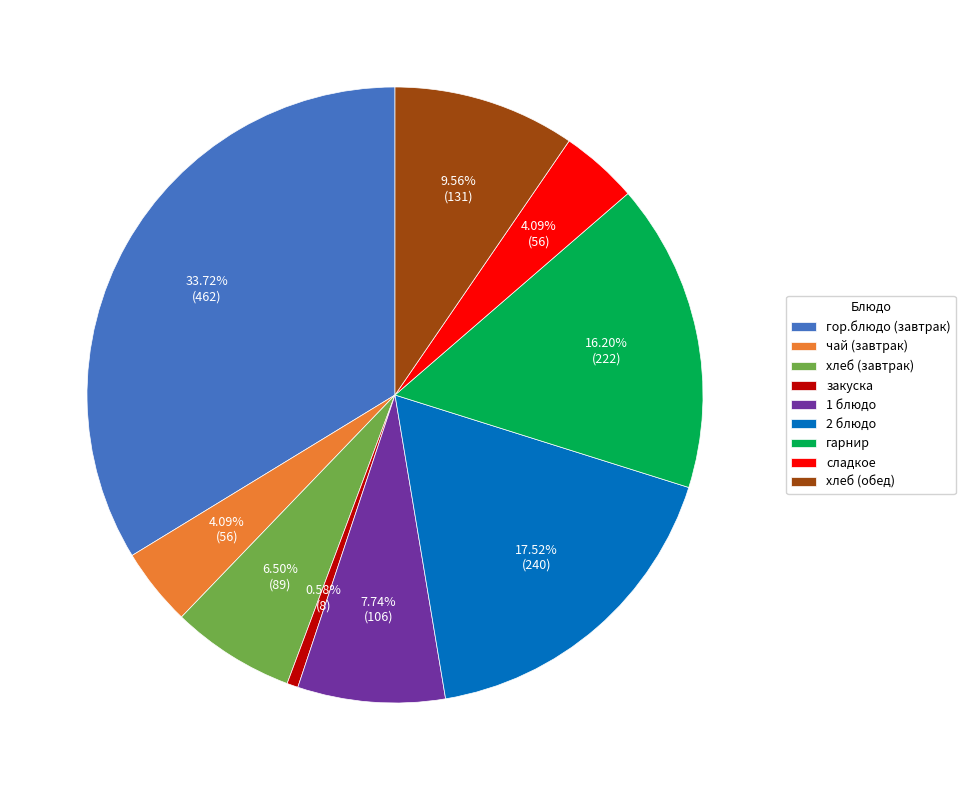

Is there a majority slice in this chart?

No